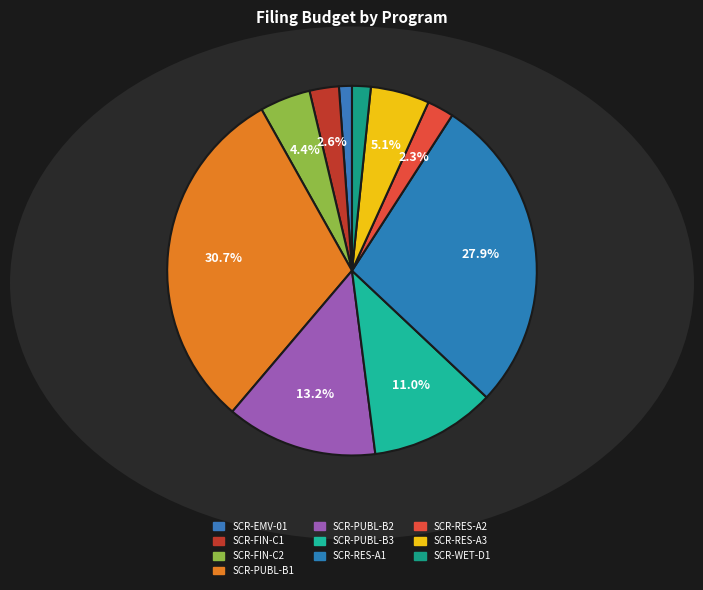

To the nearest percent, what is the average slice percentage?

10%